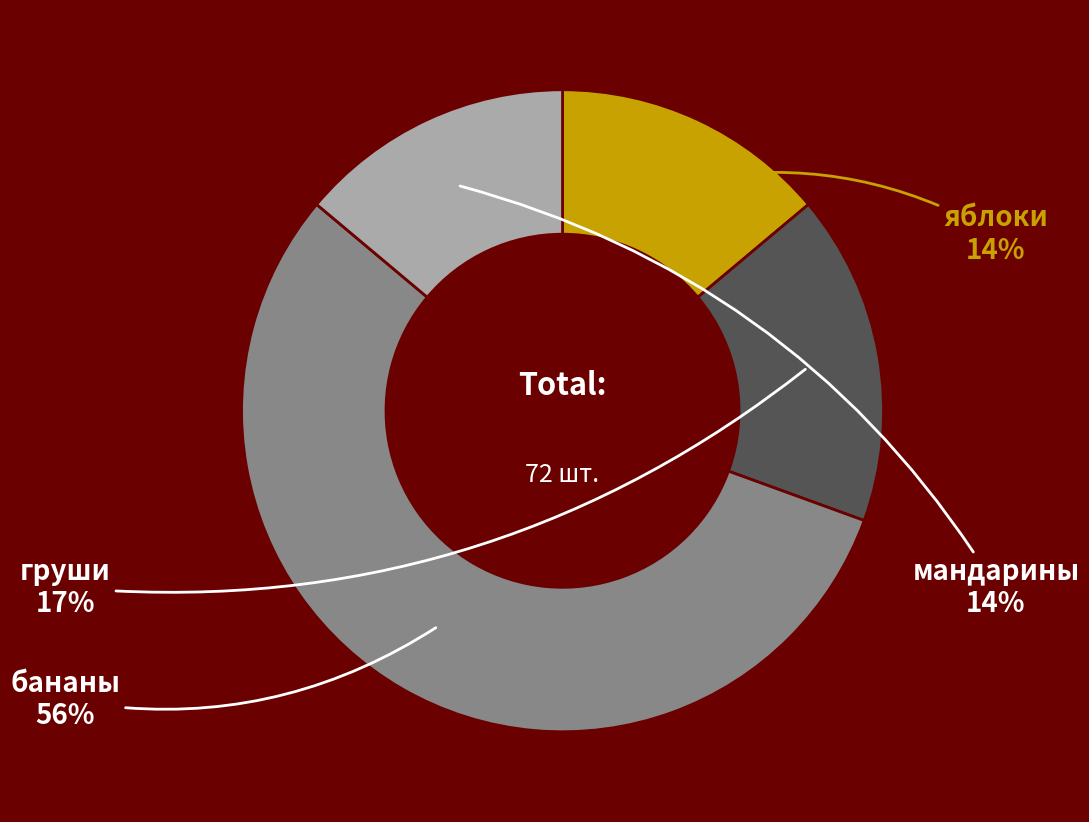

Do груши and яблоки together represent more than half of the pie?

No